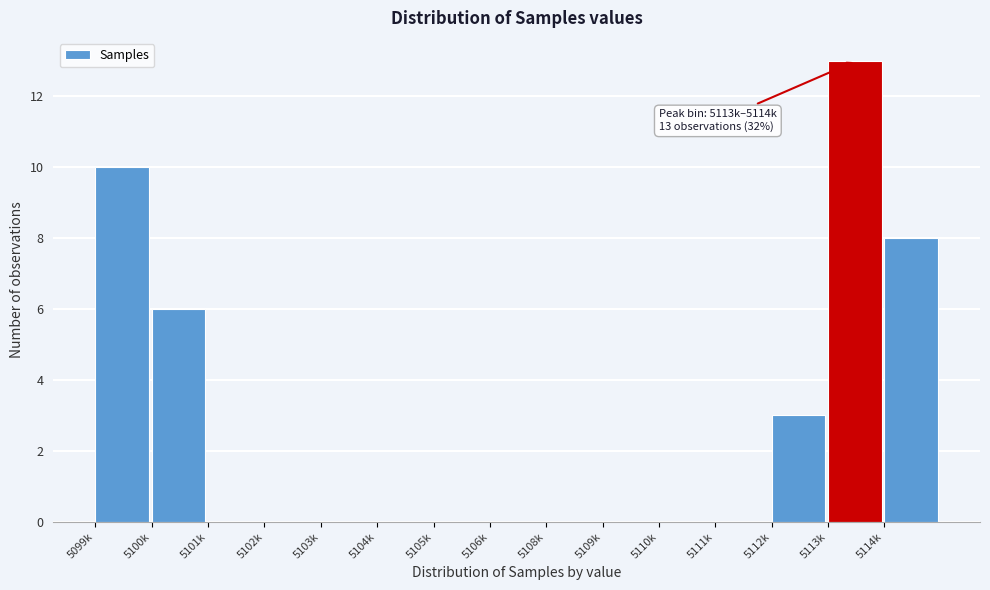

Reading left to right, transcribe all the data shown in this chart.

5099k=10	5100k=6	5101k=0	5102k=0	5103k=0	5104k=0	5105k=0	5106k=0	5108k=0	5109k=0	5110k=0	5111k=0	5112k=3	5113k=13	5114k=8